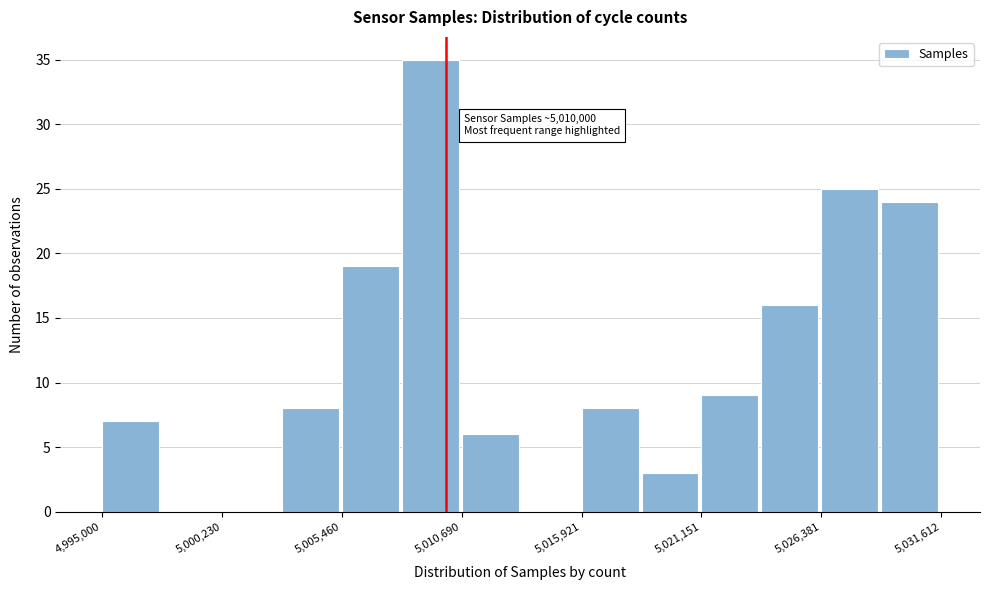

Around what value on the x-axis is the tallest bar? Give the approximate position of its centre, as read against the axis.

5009000